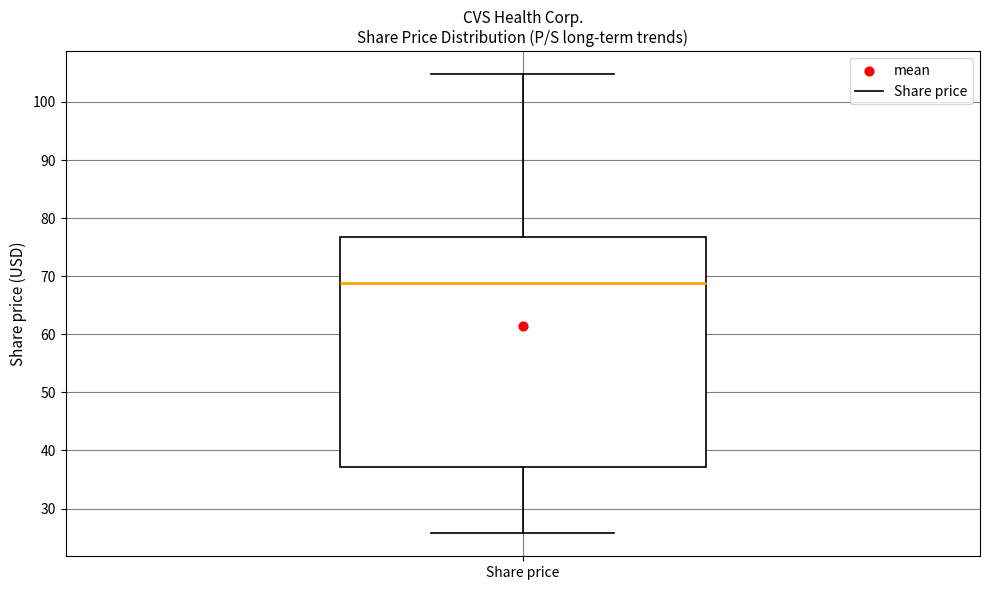

Read this box plot against the y-axis: the position of the median line, the range covered by the box, and the ends of both whiskers. The values are not printed on the chart, so give them approximately, as read against the axis.

median 69, box 37 to 77, whiskers 26 to 105